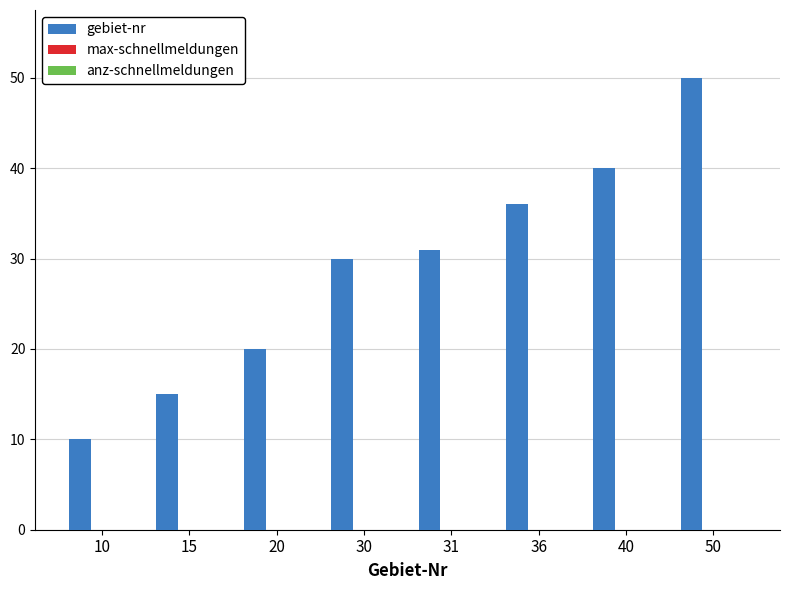

What is the change in value from 31 to 50?

+19